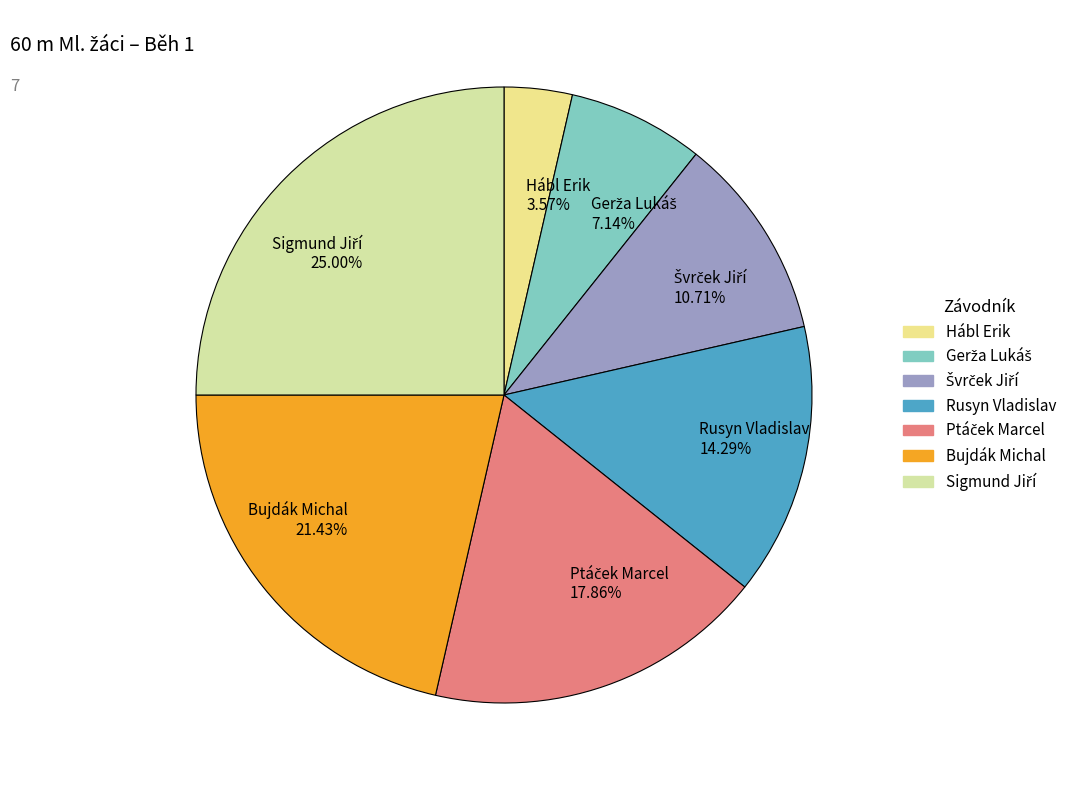

What is the ratio of the value at Bujdák Michal to the value at Hábl Erik?

6.0